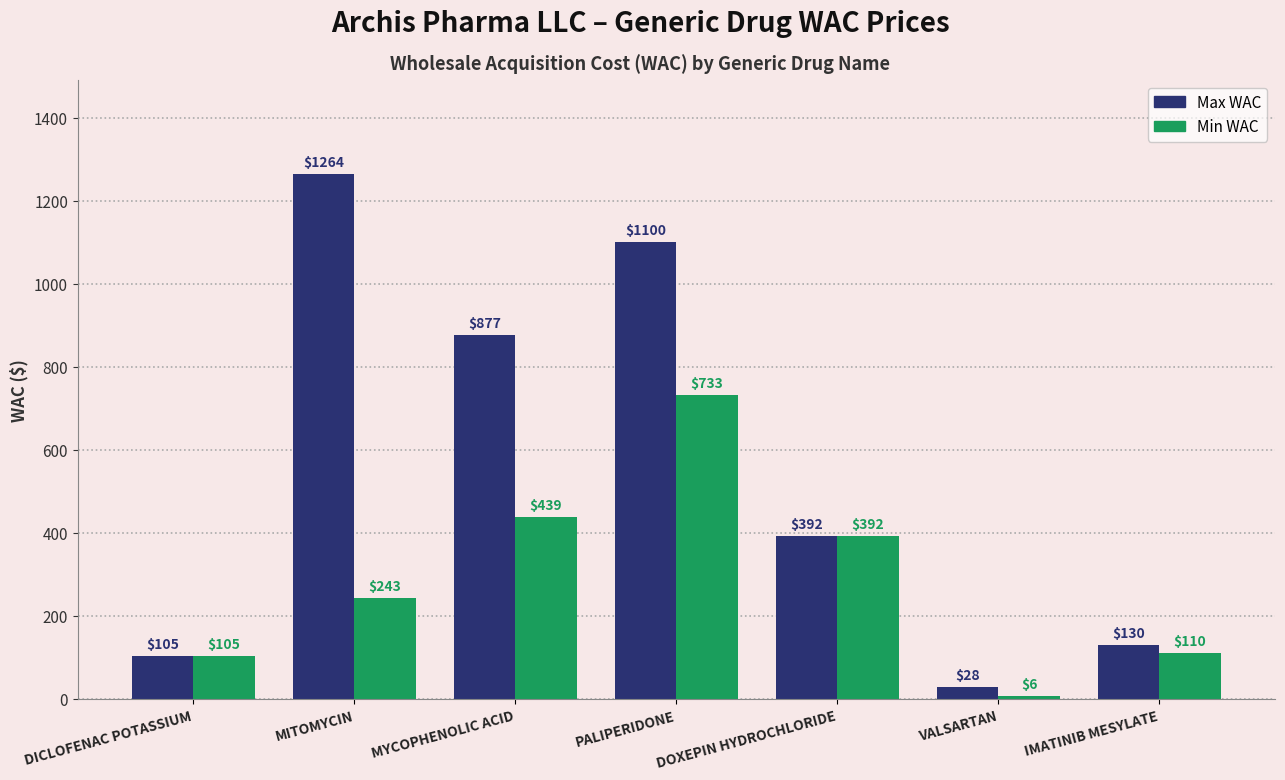

The Min WAC series shows 243.3 at MITOMYCIN. True or false?

True